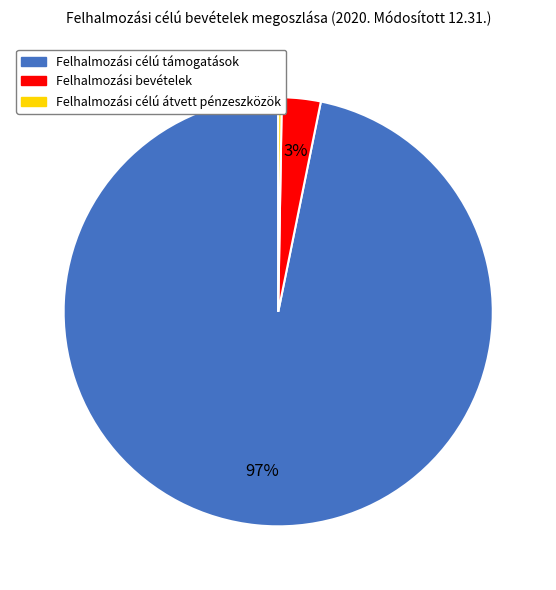

To the nearest percent, what is the difference between the largest and smallest slice percentages?

97%